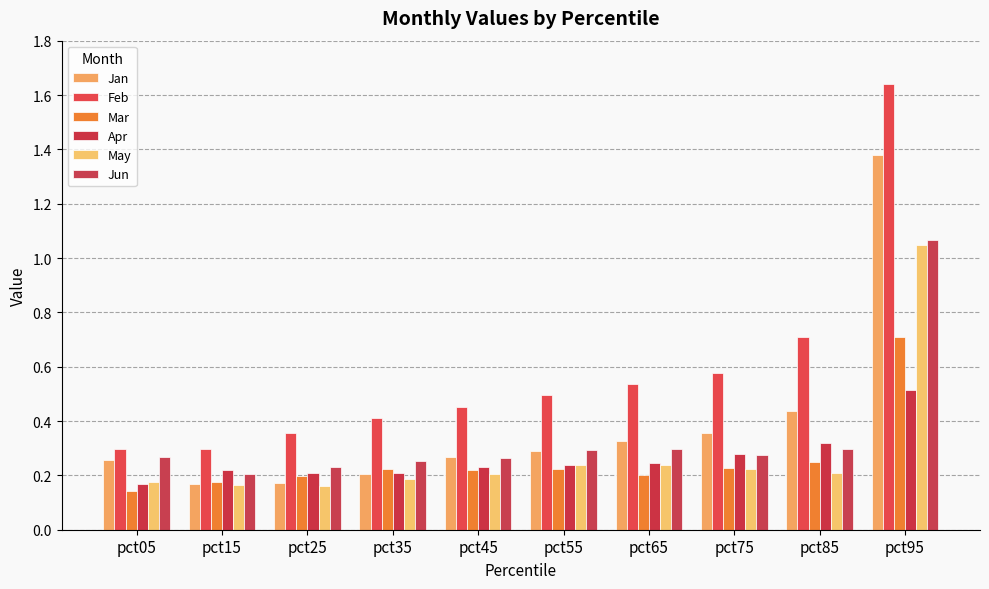

Which has a higher value, pct45 or pct55?

pct55